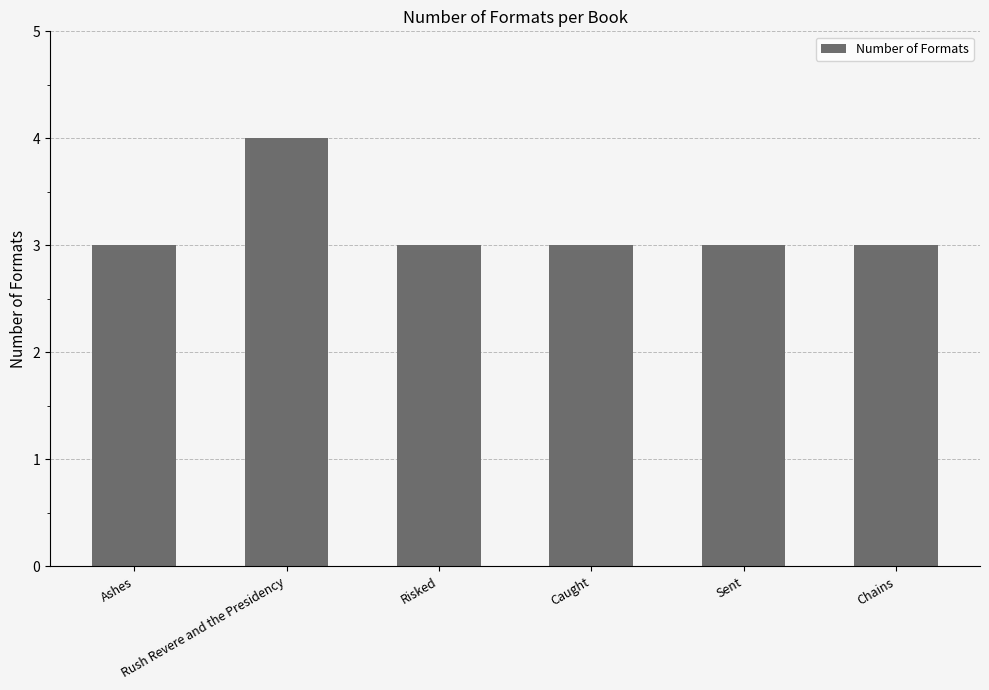

Read the value at Ashes.

3